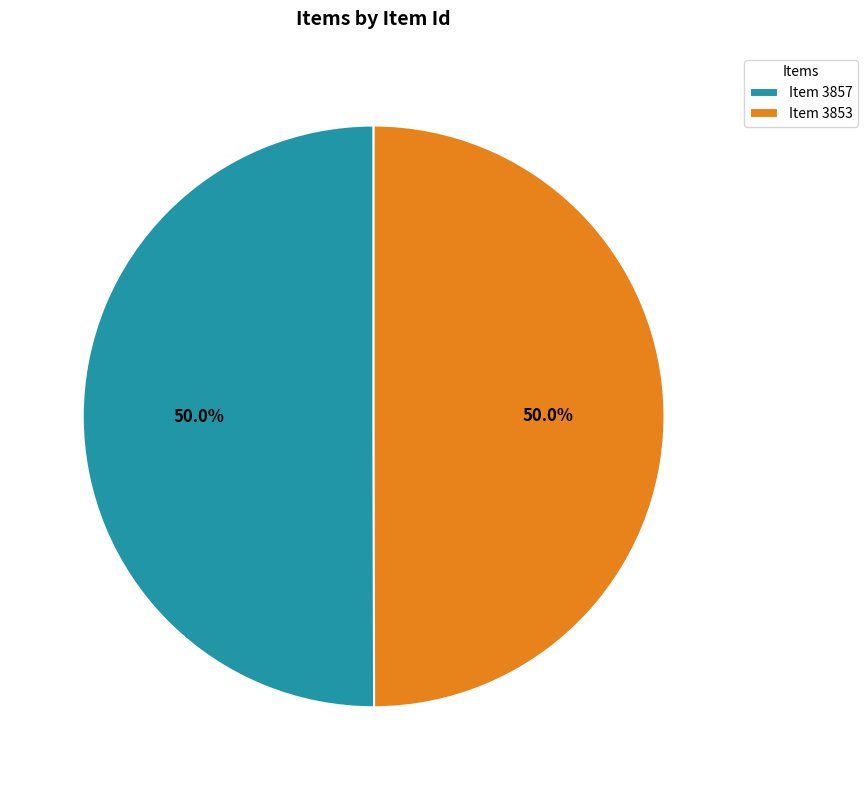

Approximately how many times larger is the value at Item 3857 compared to Item 3853?

1.0